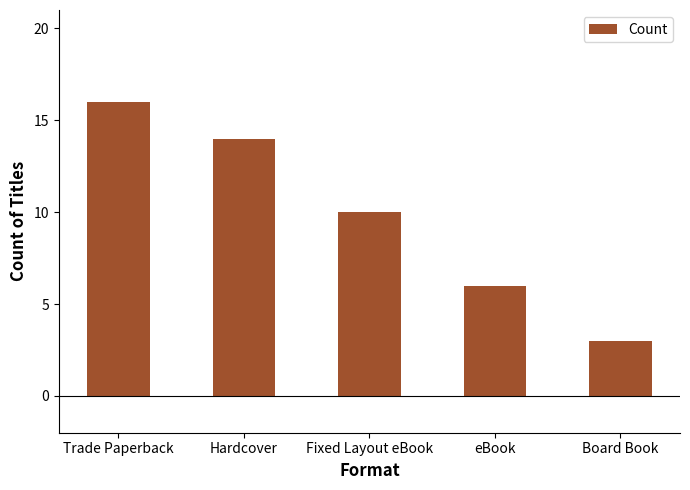

Which category has the lowest value across all series?

Board Book